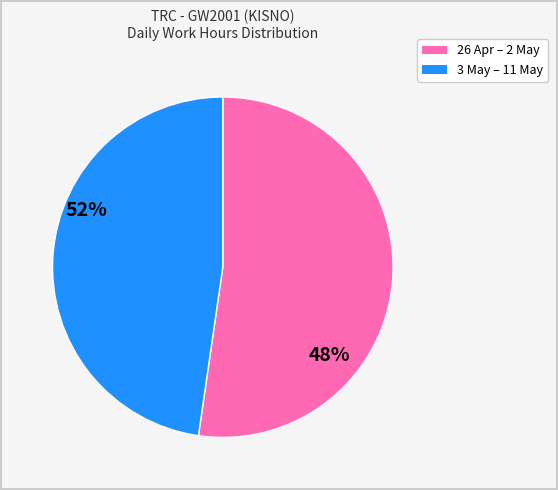

Is there any slice that represents more than half of the pie?

Yes